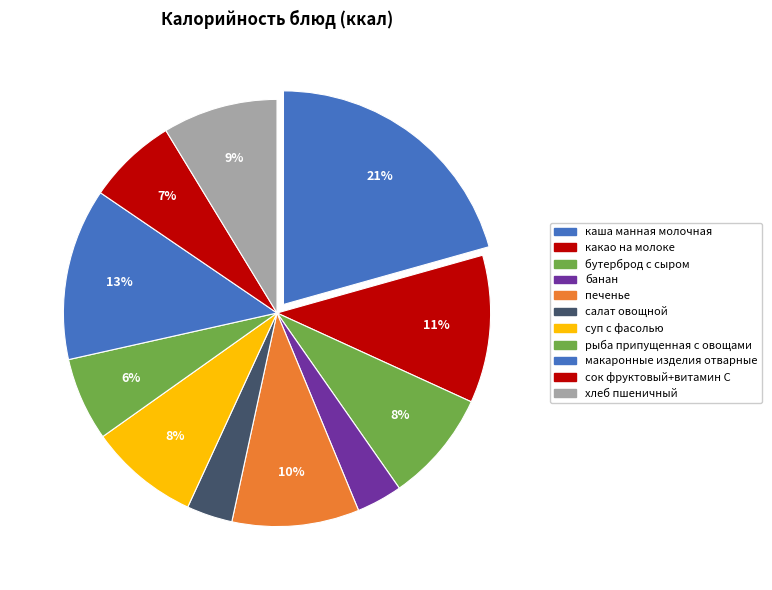

Which category has the biggest portion of the pie?

каша манная молочная